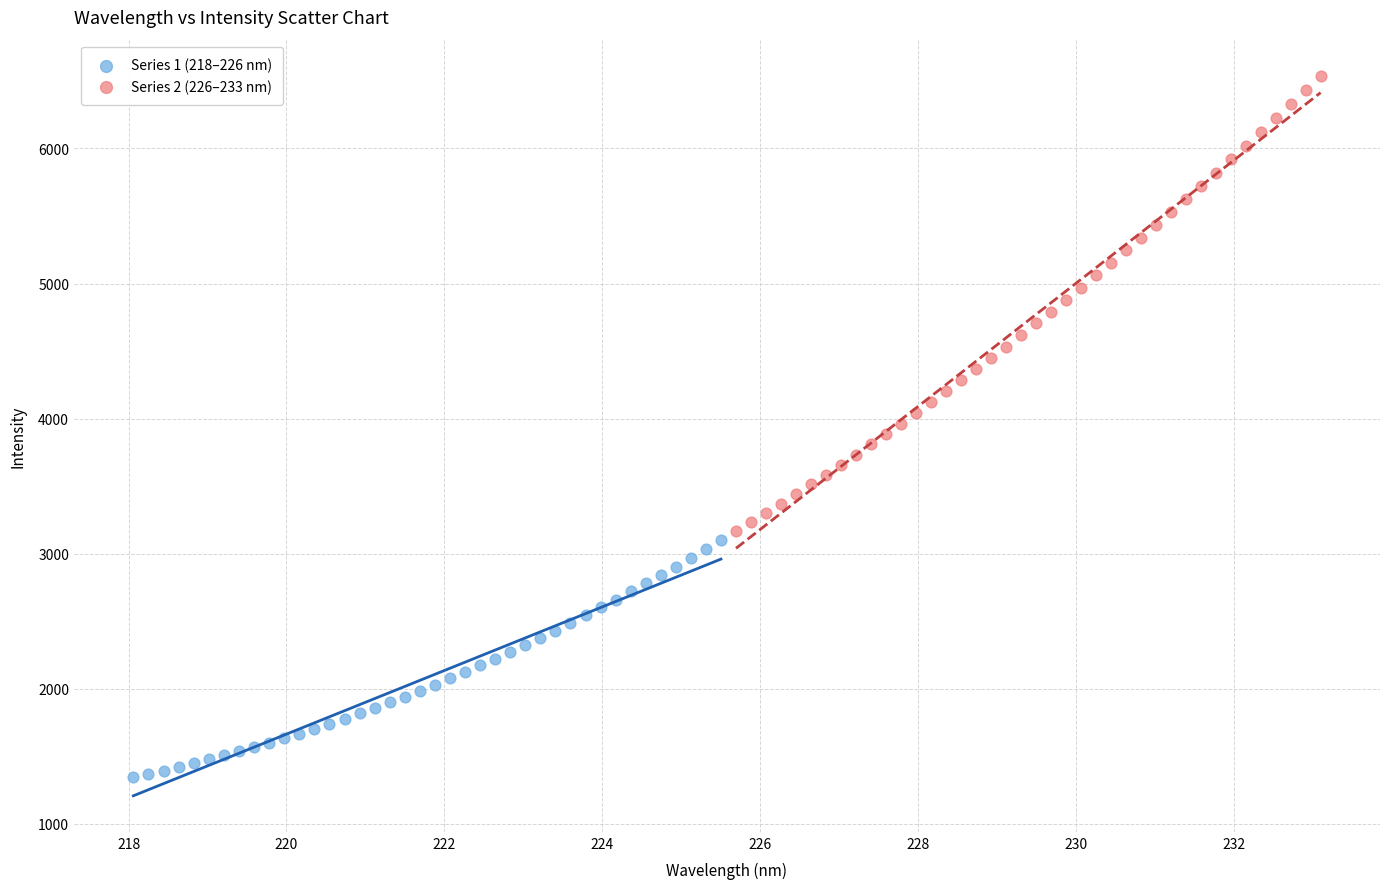

Which series reaches the maximum Y coordinate?

Series 2 (226–233 nm)